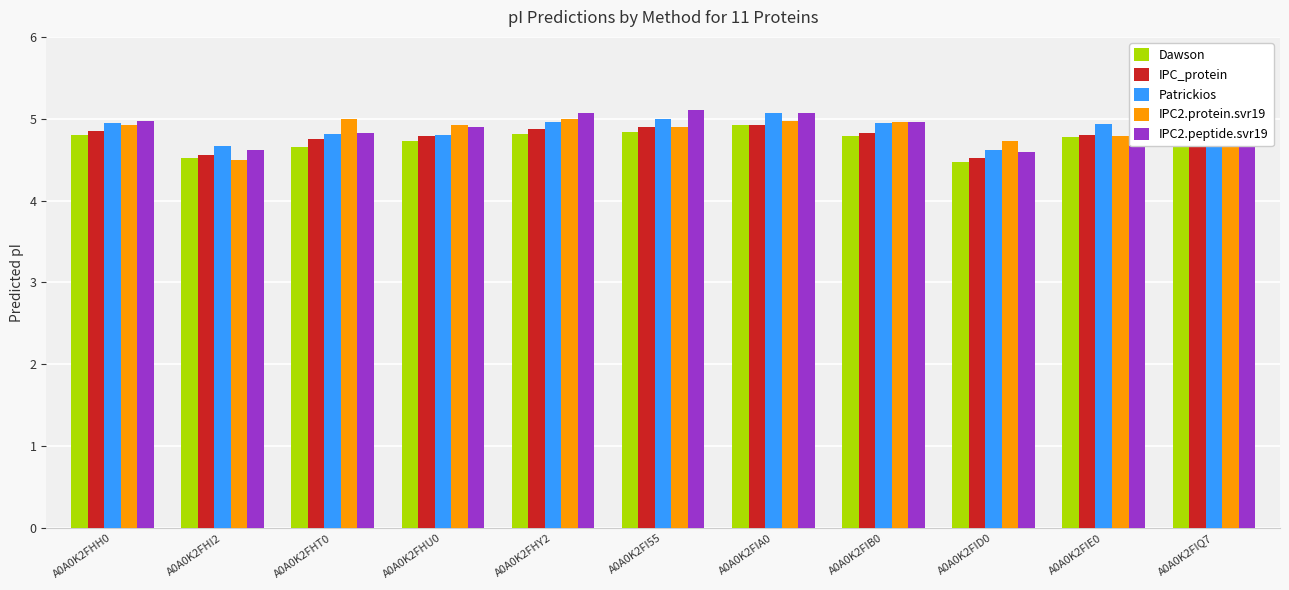

What is the total value across all series at A0A0K2FID0?

22.9